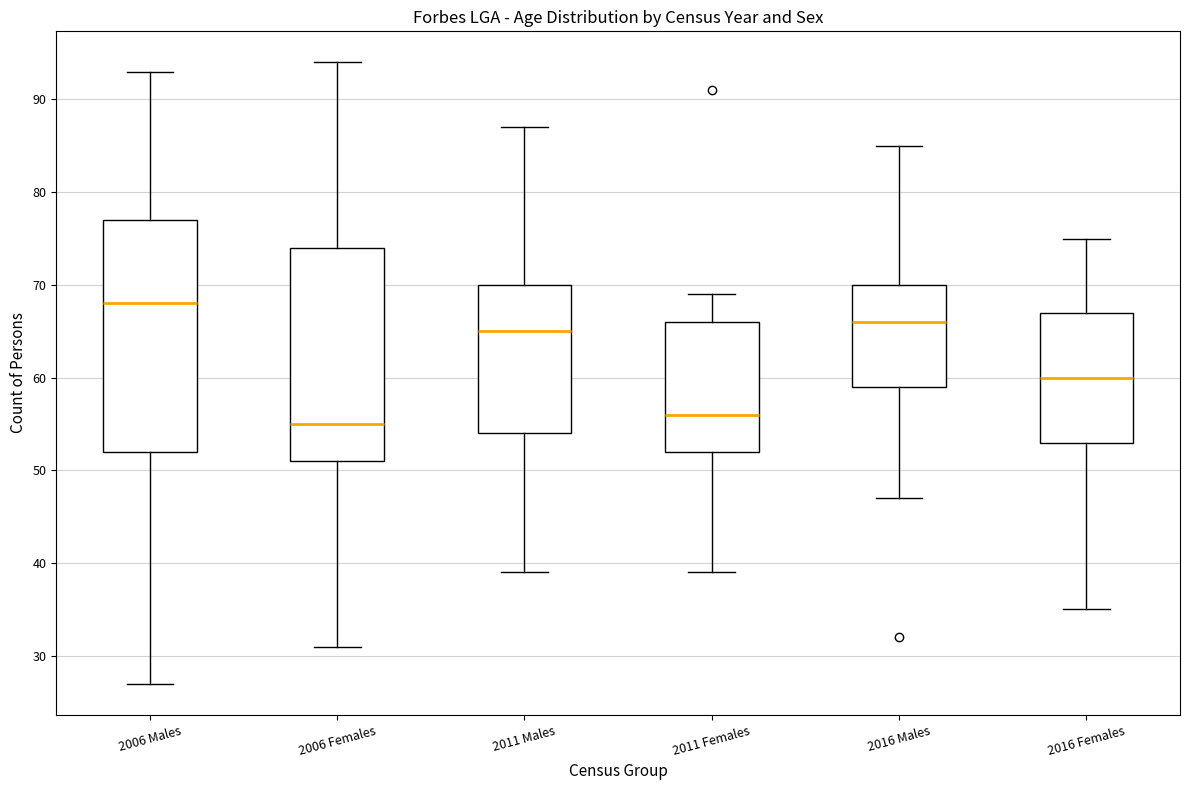

Which box has the highest median line?

2006 Males